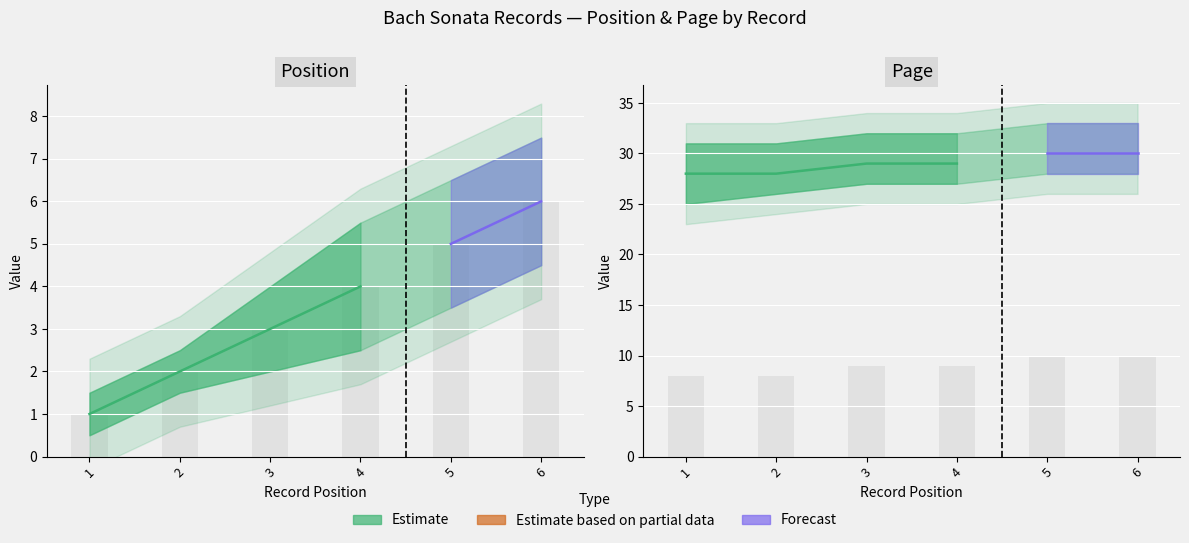

Is the value of page at 4 greater than the value of position at 4?

Yes